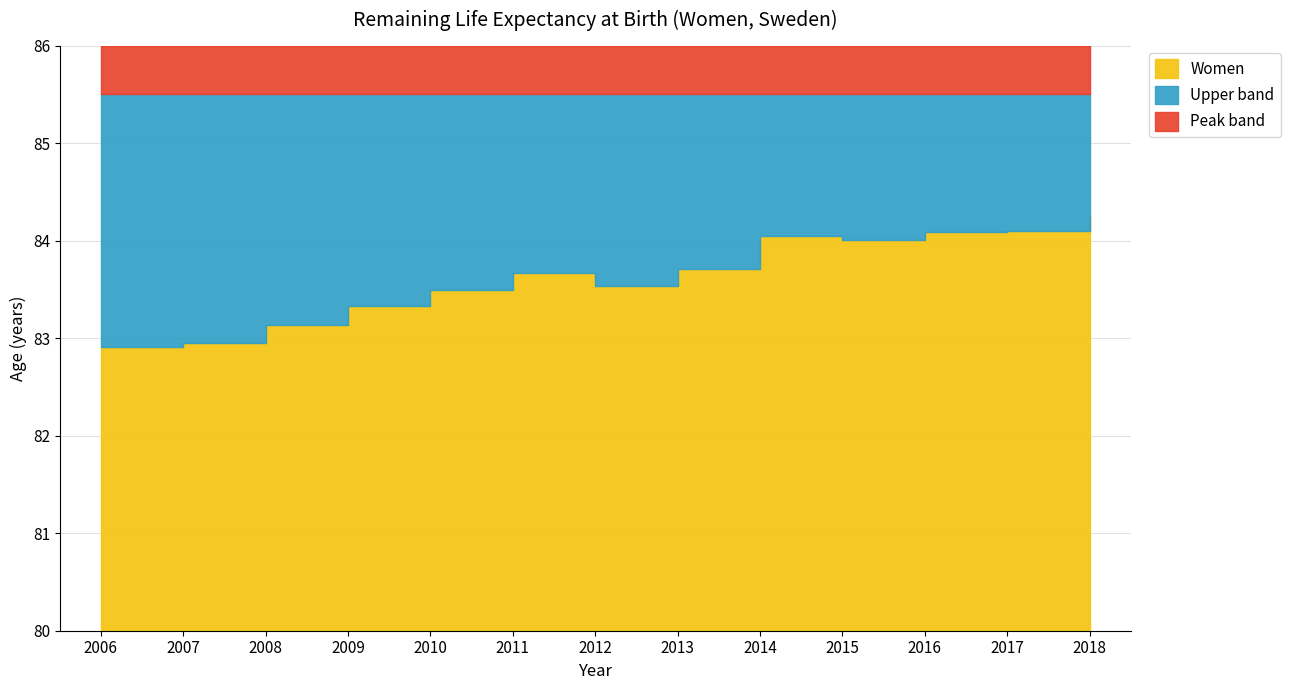

How many categories are shown in the chart?

13